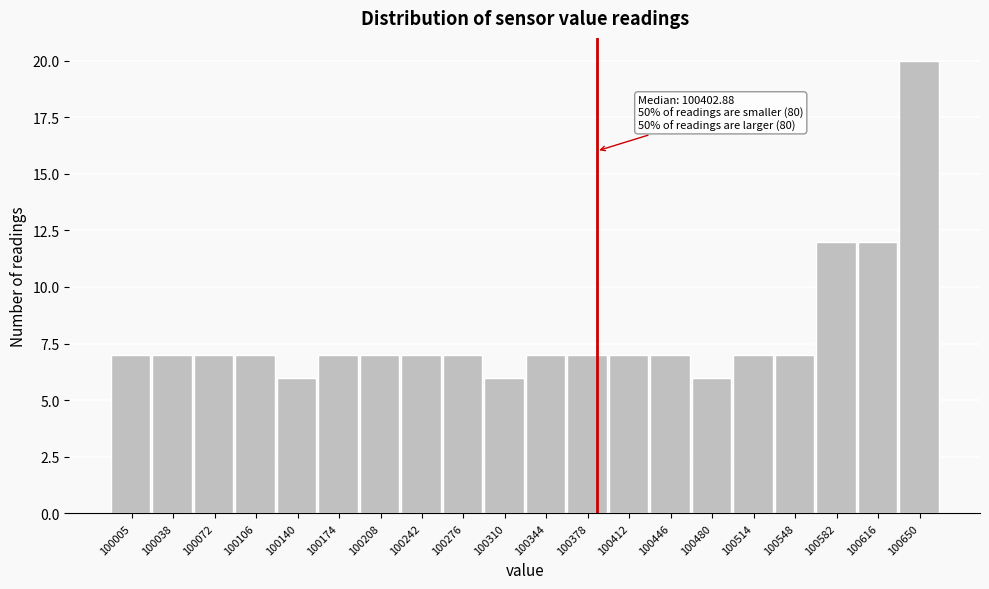

Reading right to left, transcribe all the data shown in this chart.

100650=20	100616=12	100582=12	100548=7	100514=7	100480=6	100446=7	100412=7	100378=7	100344=7	100310=6	100276=7	100242=7	100208=7	100174=7	100140=6	100106=7	100072=7	100038=7	100005=7